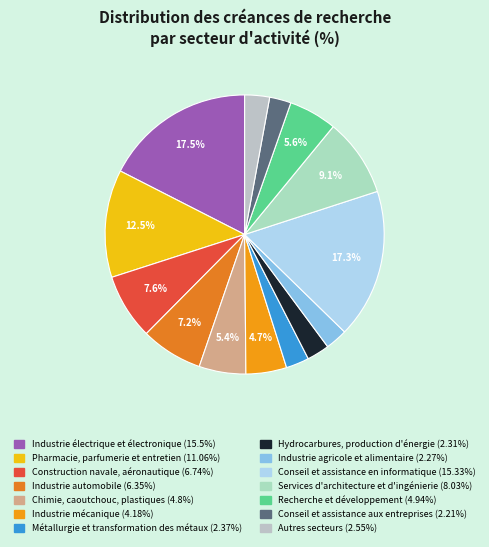

Count the number of slices in the pie.

14